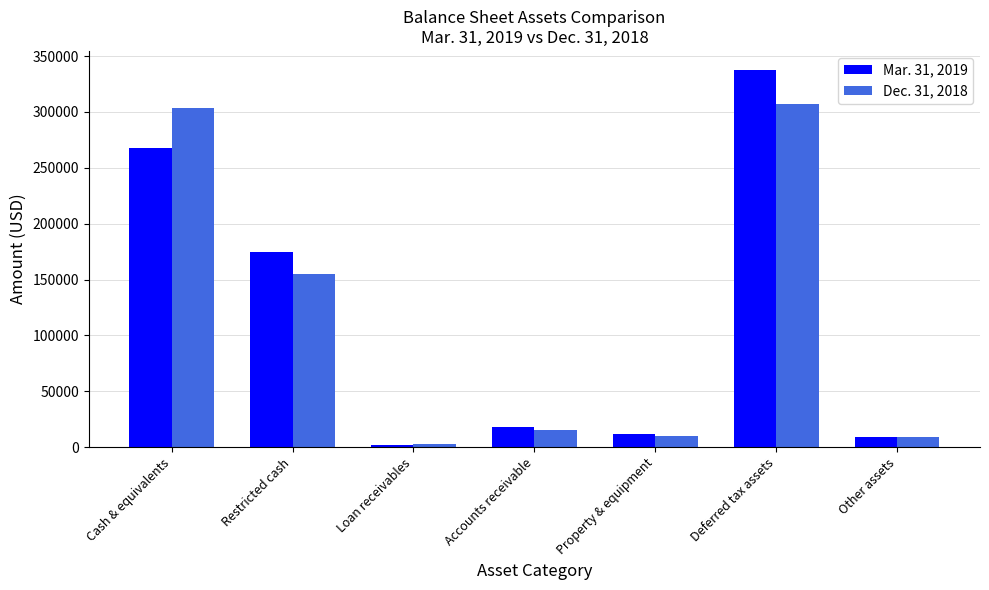

At which category does the chart reach its minimum across all series?

Loan receivables